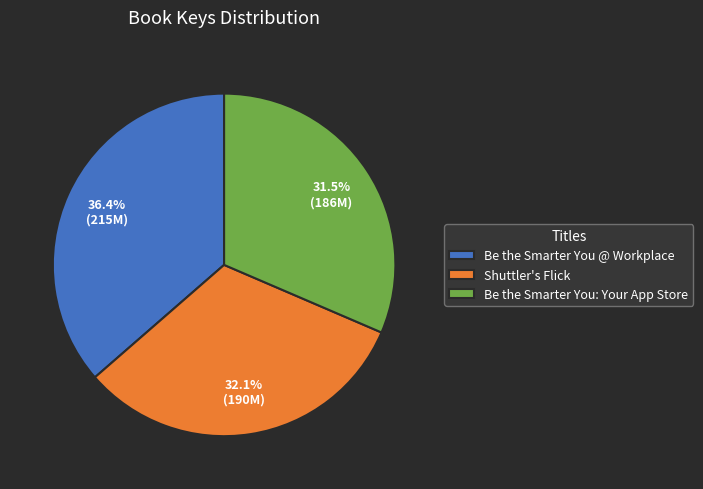

To the nearest percent, what is the difference between the largest and smallest slice percentages?

5%